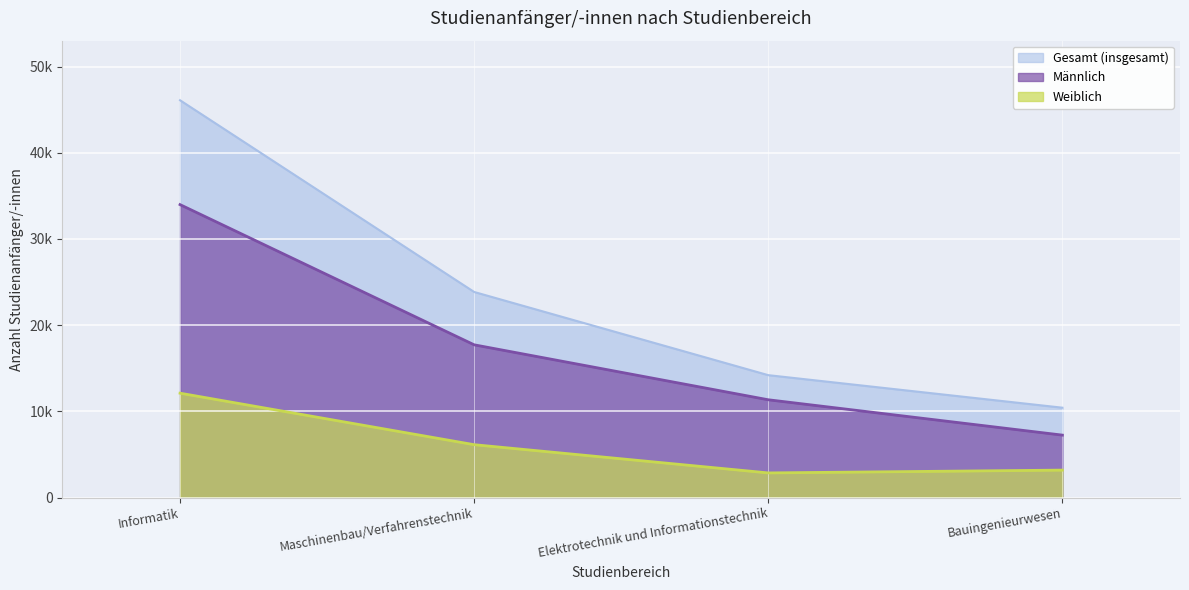

How many values in the Gesamt (insgesamt) series are below 23846?

2